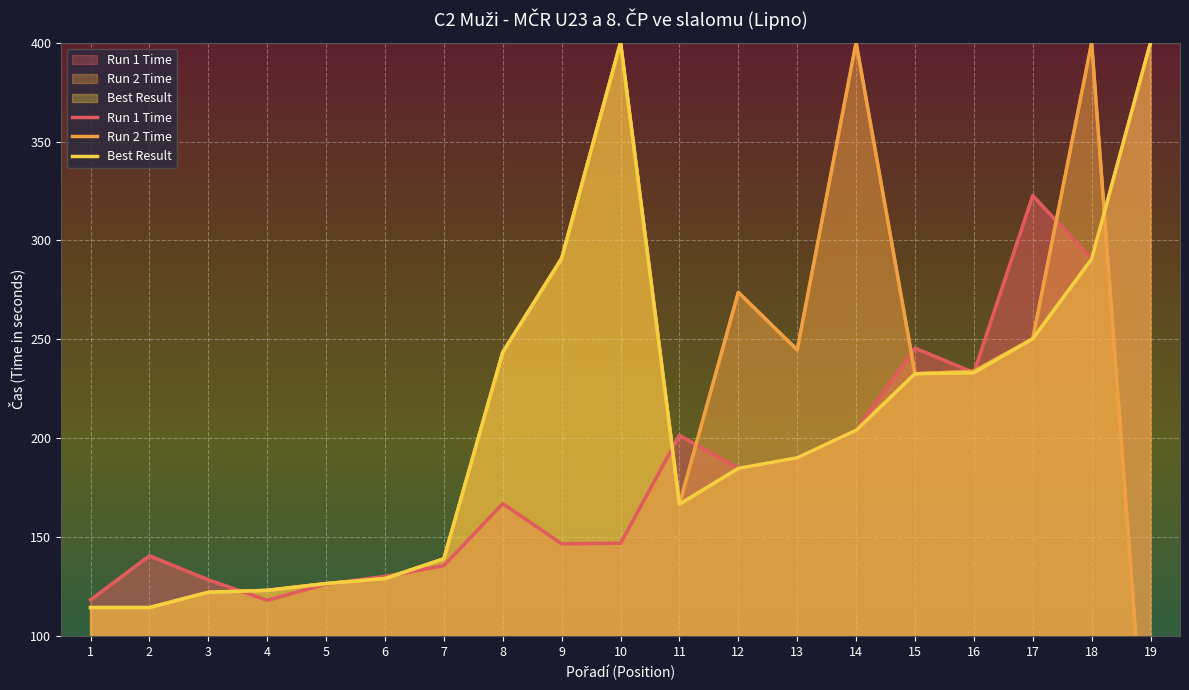

Which category has the highest value in the Run 2 Time series?

10